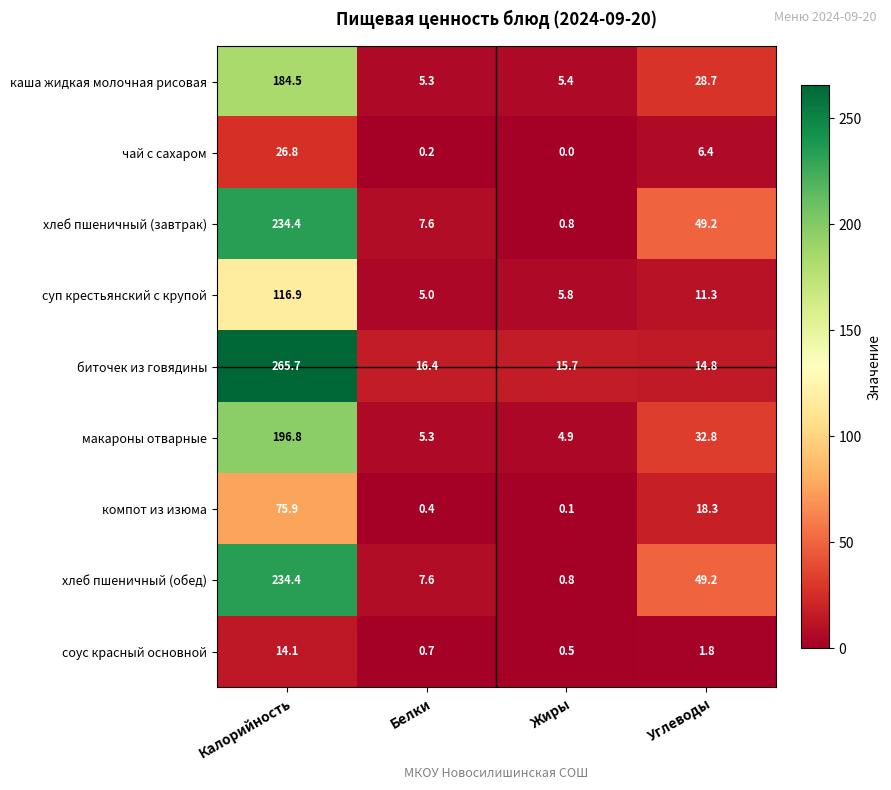

Which series changed the most between Калорийность and Углеводы?

биточек из говядины